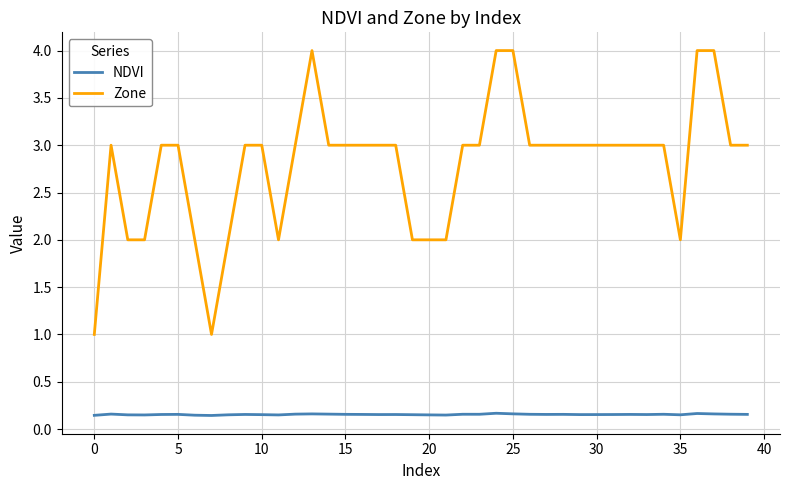

True or false: Zone has more than 1 interior local peaks.

True